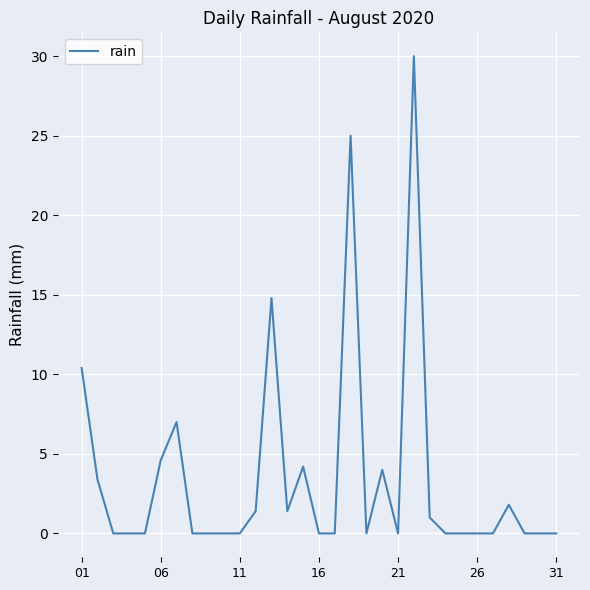

What is the greatest value displayed?

30.0